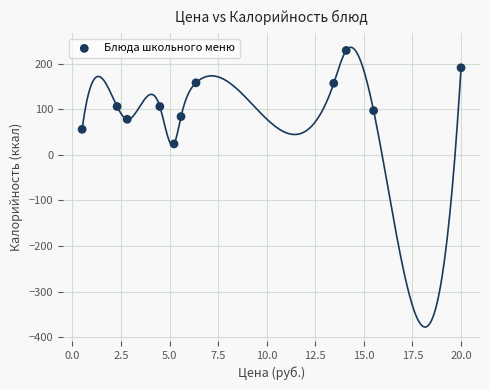

What is the average Y value?

117